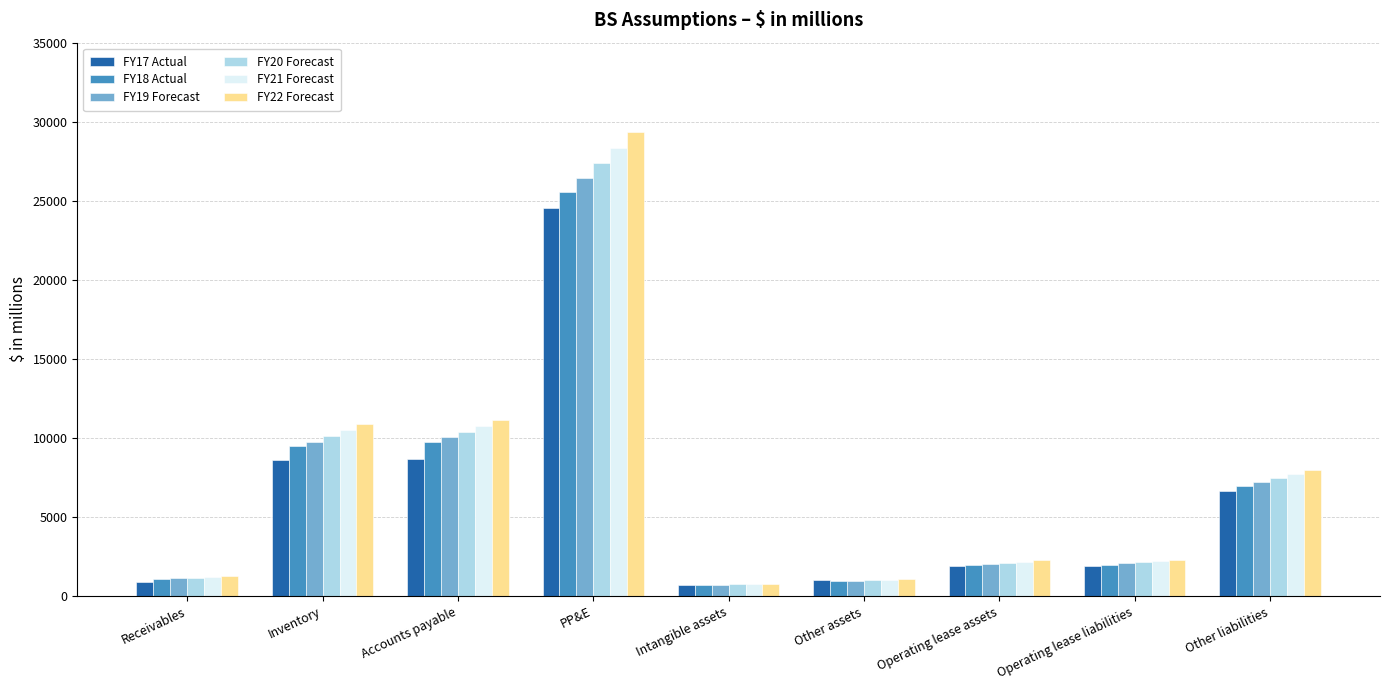

What is the label of the 4th bar from the left?

PP&E